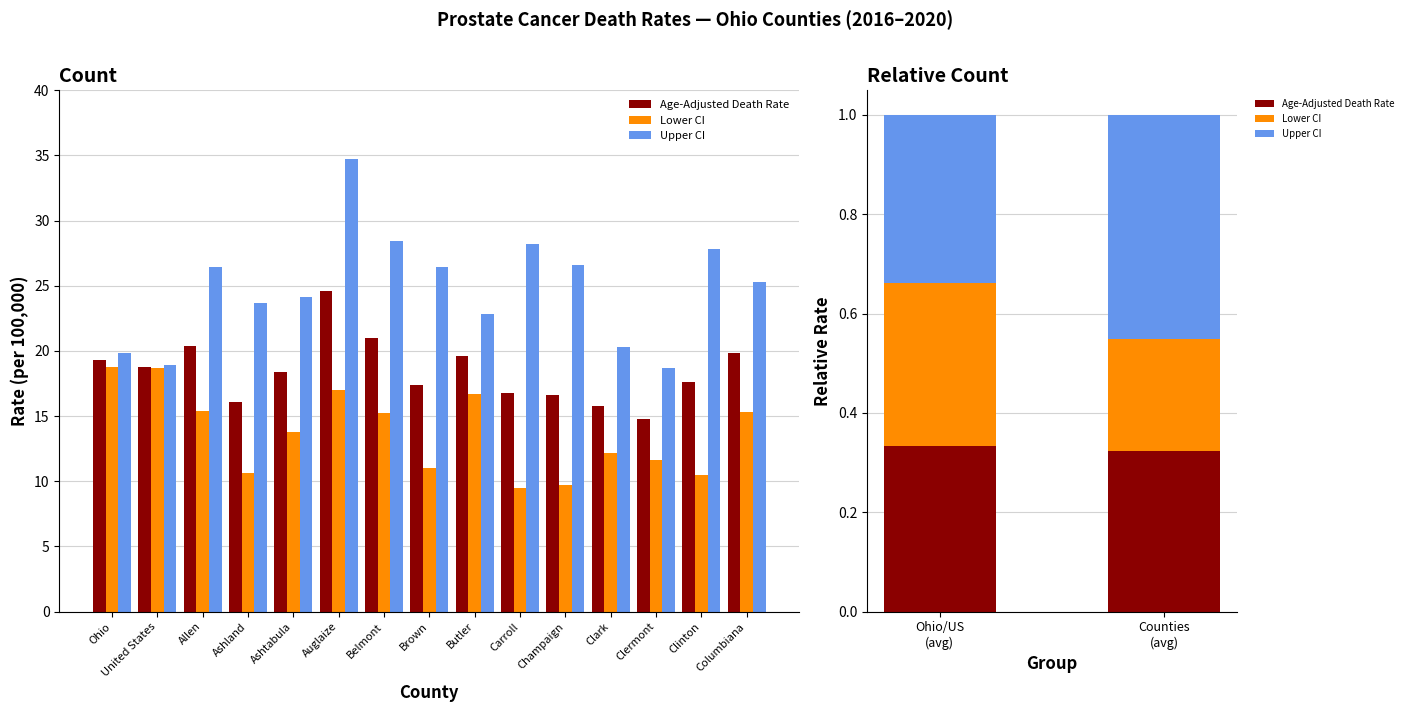

The Lower CI series shows 0.1 at Ohio/US (avg). True or false?

False